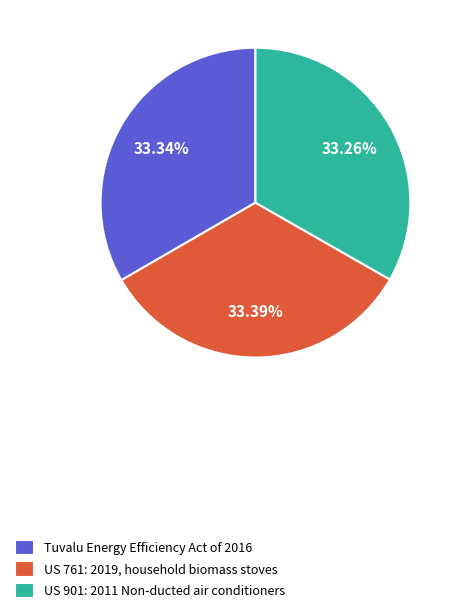

Does US 901: 2011 Non-ducted air conditioners represent more than half of the total?

No